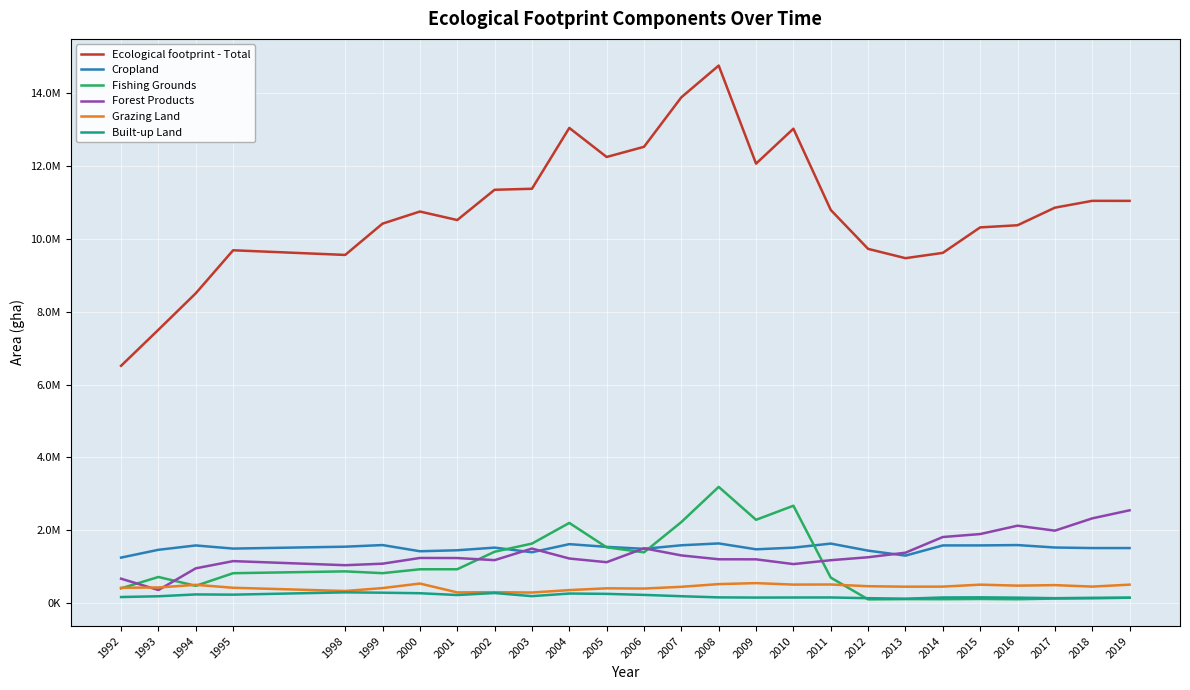

Does the chart display data point markers on the line(s)?

No